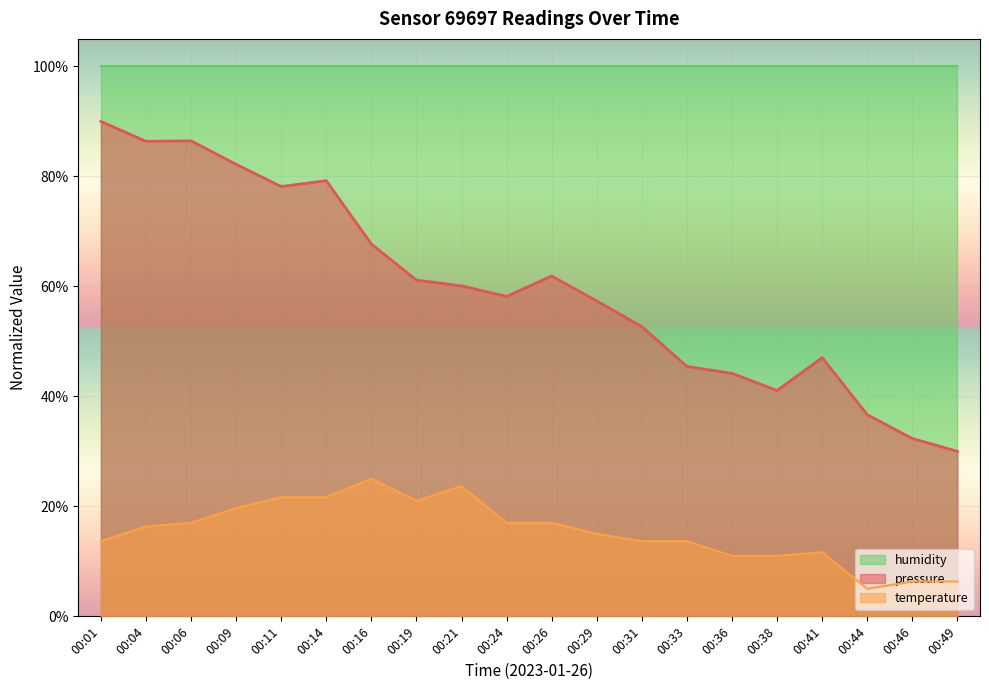

True or false: pressure and temperature cross at least once.

False